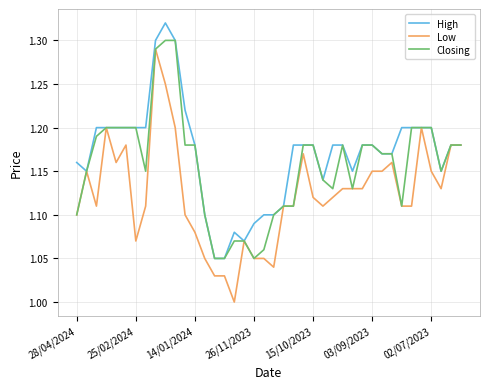

List the series in order of their overall mean, lowest first.

Low, Closing, High